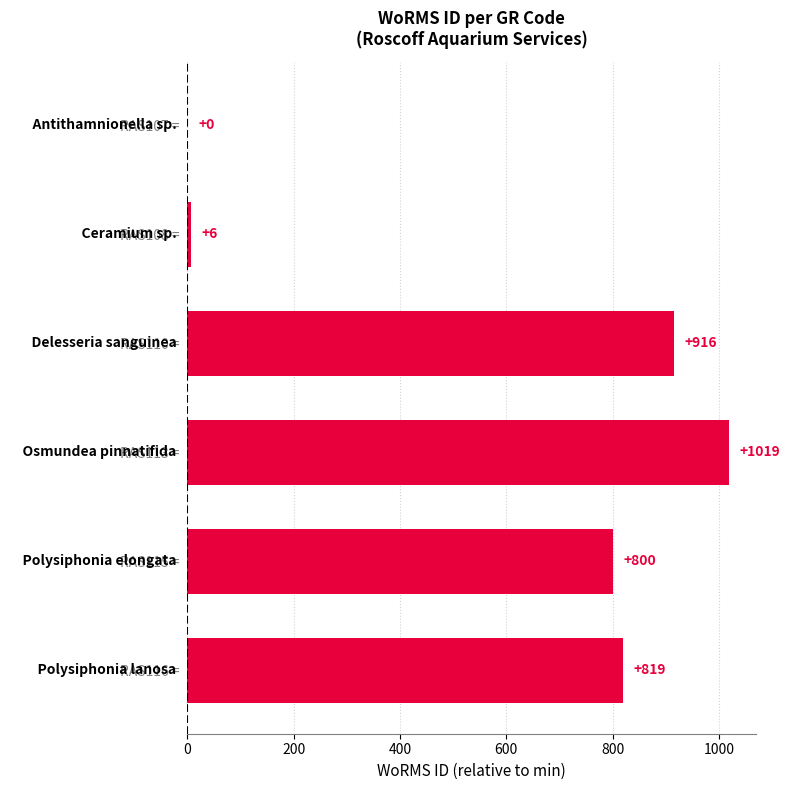

True or false: the data shows 284 at RAS110 = .

False